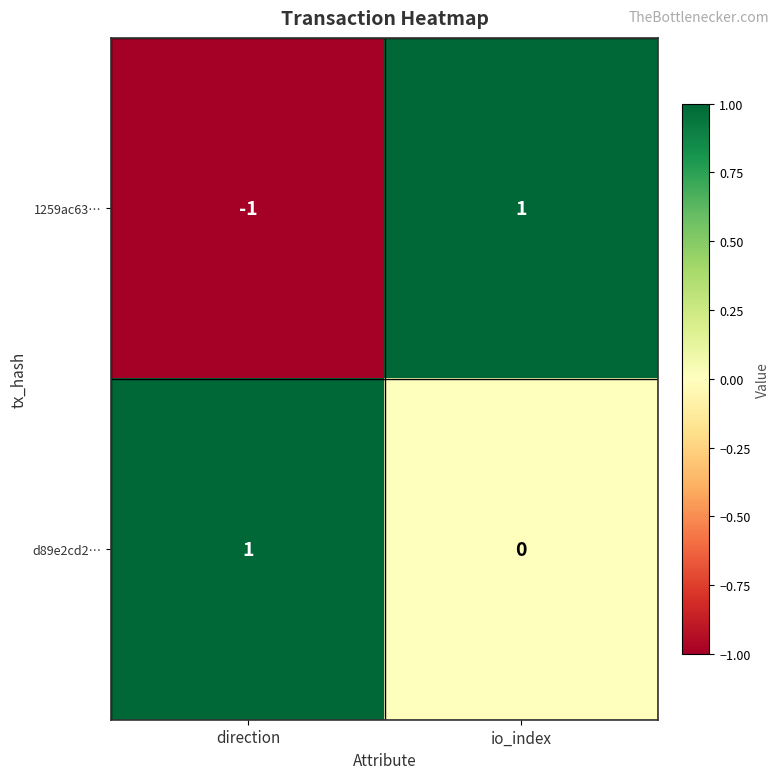

Where is d89e2cd2… nearest to the value 0?

io_index